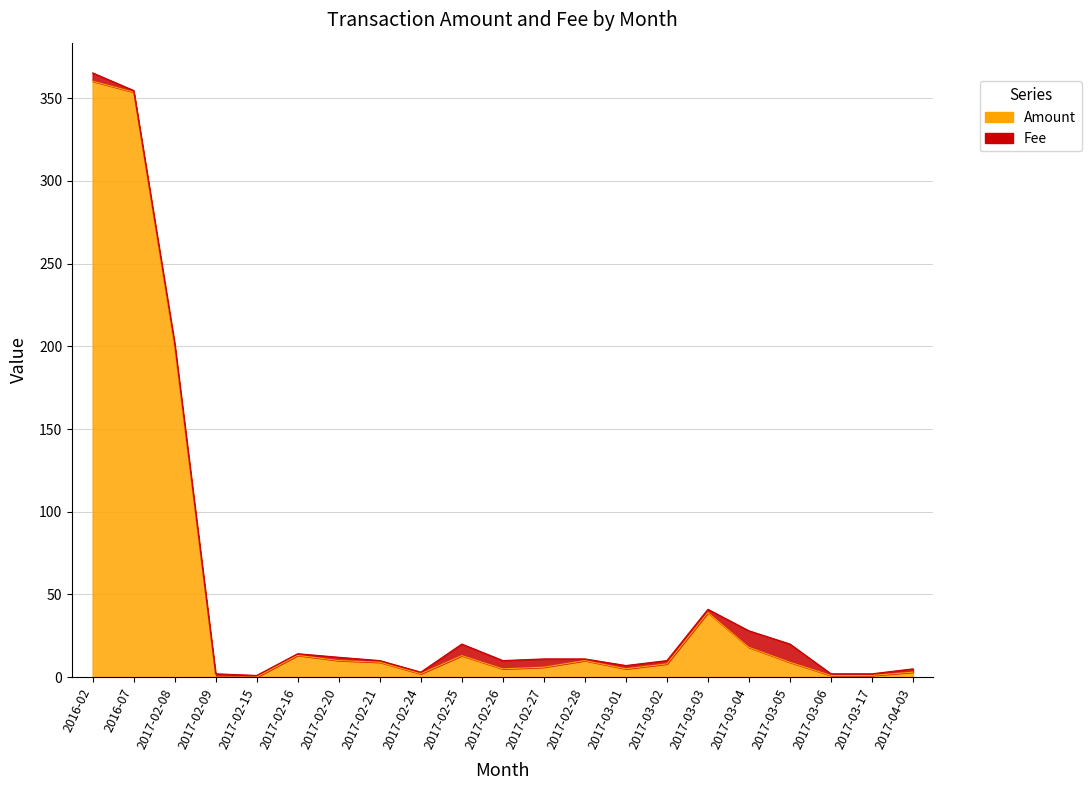

Does the chart have visible grid lines?

Yes